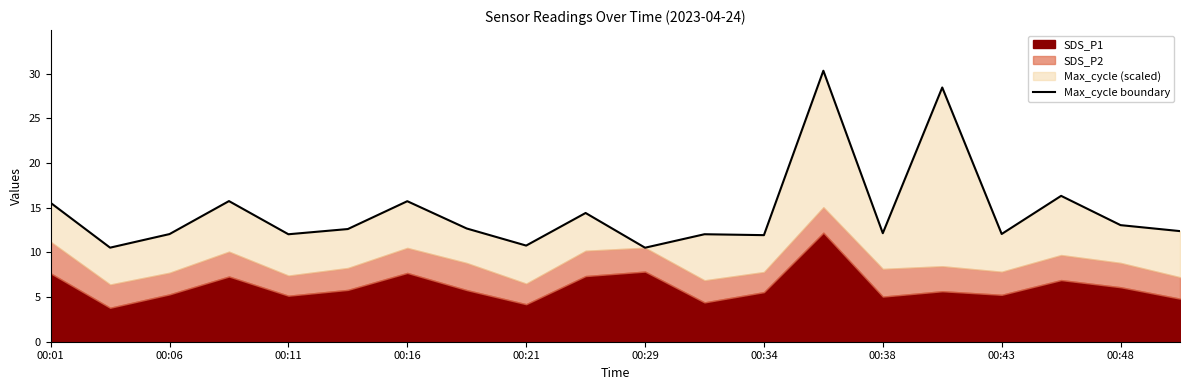

The chart shows a value of 12.0 at 11. True or false?

True